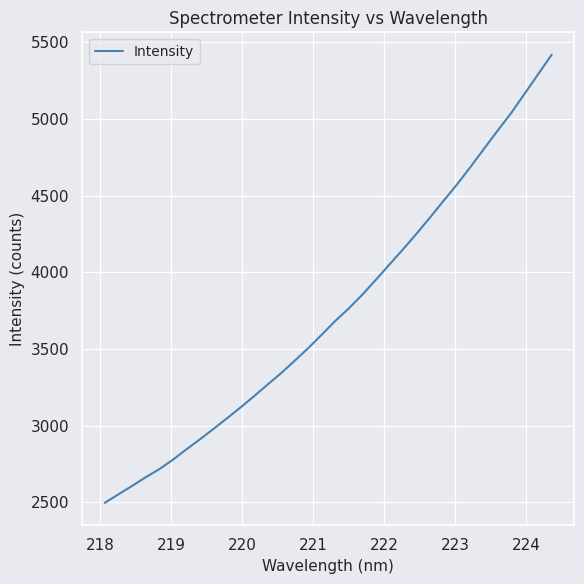

Does the chart display data point markers on the line(s)?

No